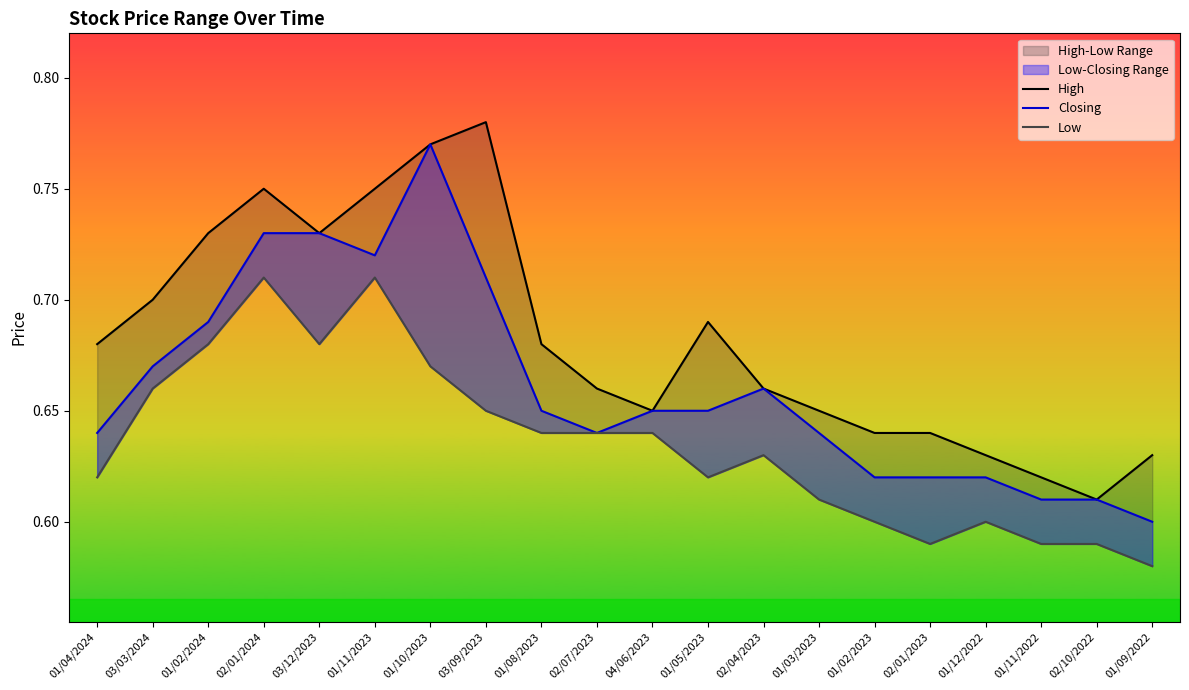

Rank the series by their maximum value, from lowest to highest.

Low, Closing, High